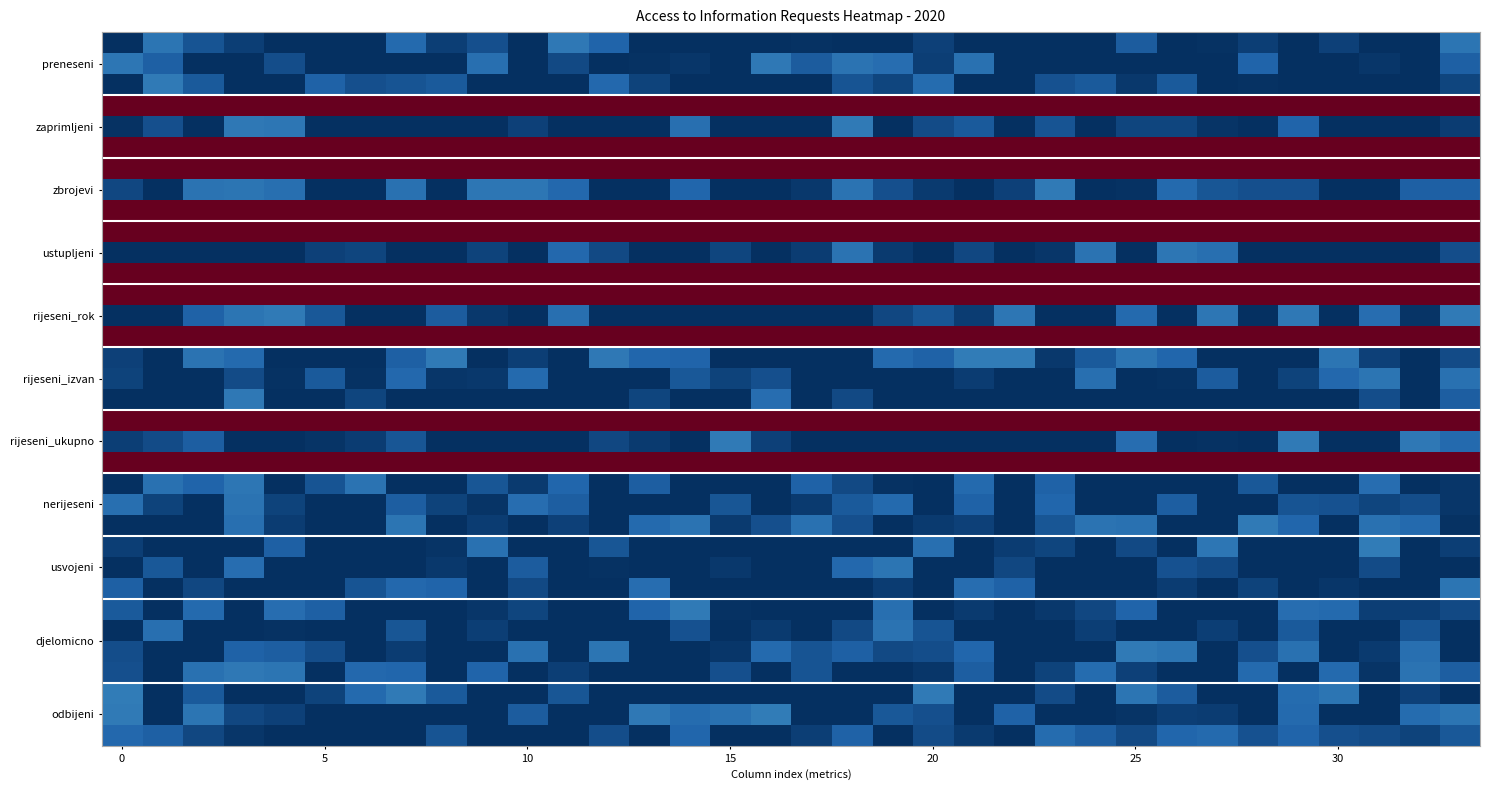

At how many categories does at least one series exceed 0?

34